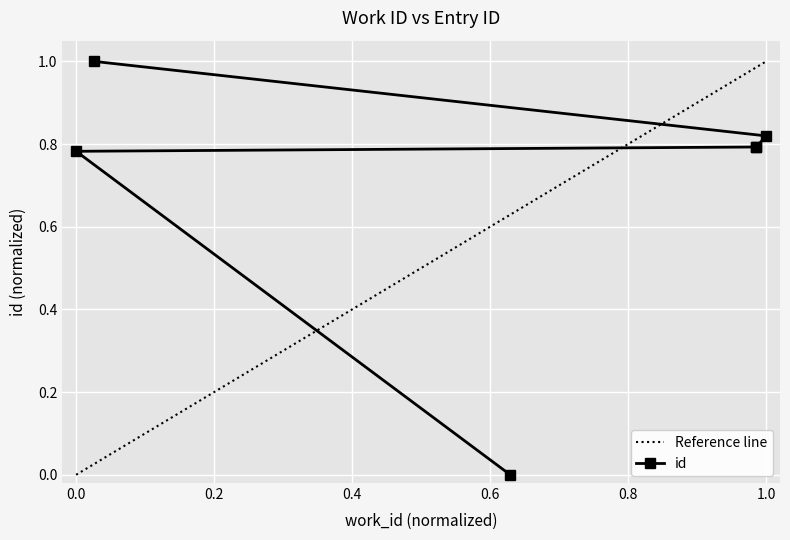

How many distinct data groups are displayed?

1